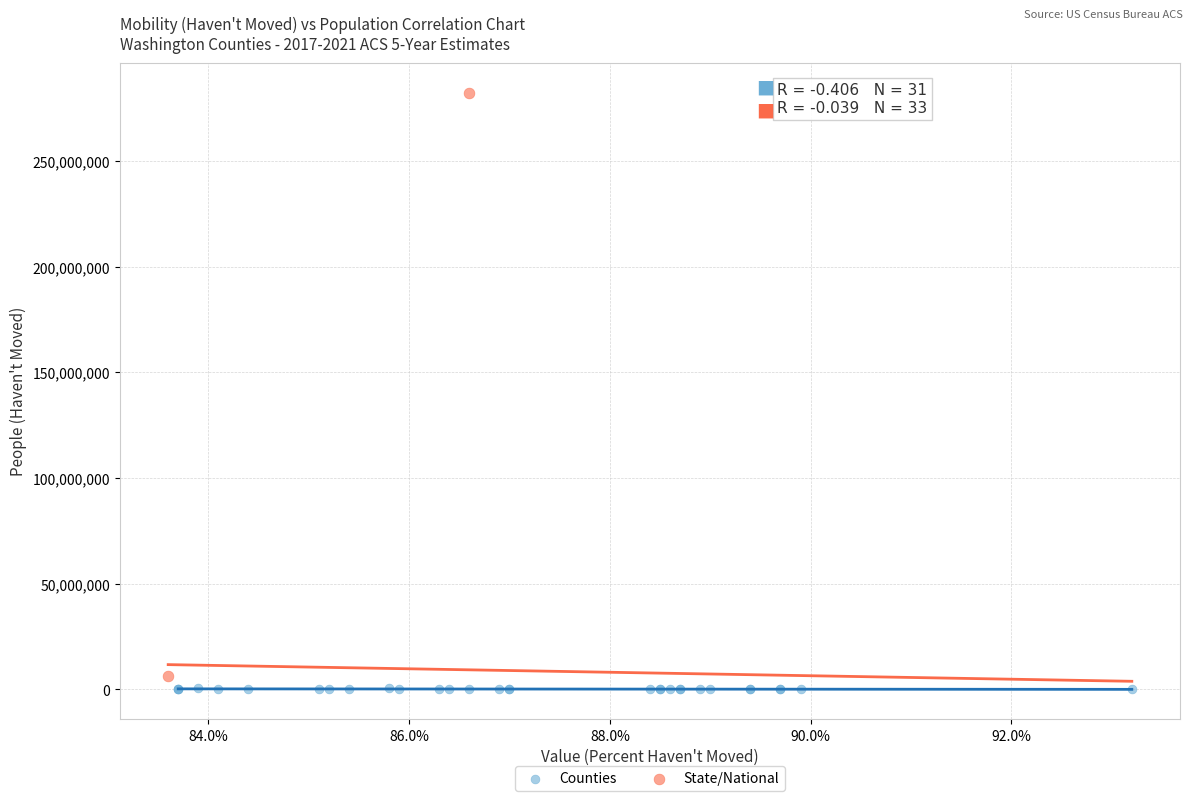

What are all the series names shown in the legend?

Counties, State/National